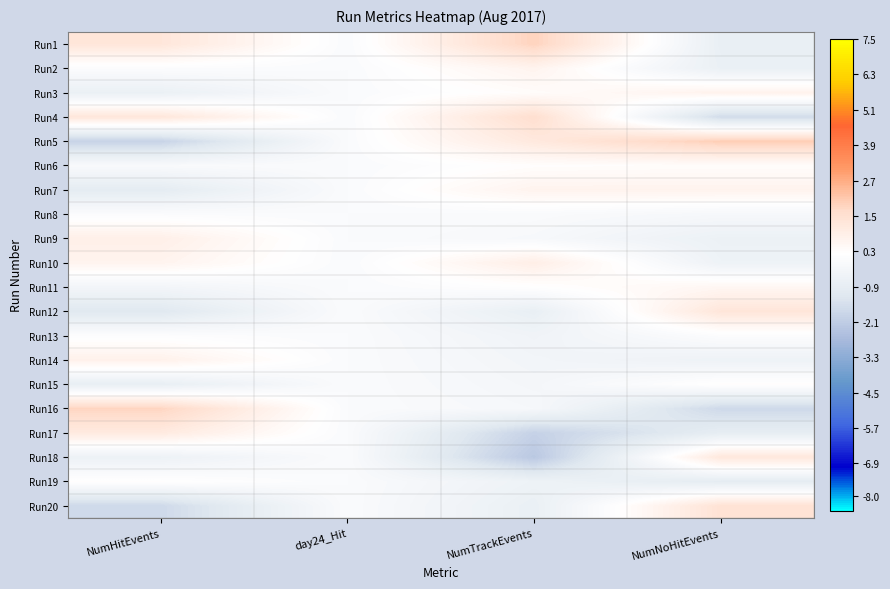

Which label corresponds to the smallest value in the chart?

NumTrackEvents